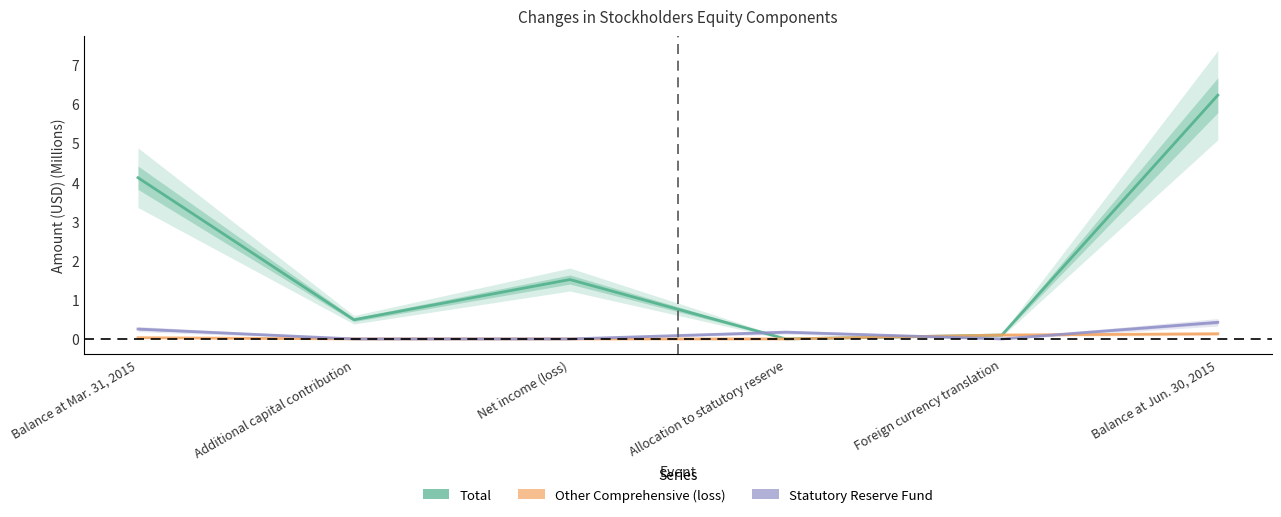

Is it true that Other Comprehensive (loss) equals 0.0 at Net income (loss)?

True